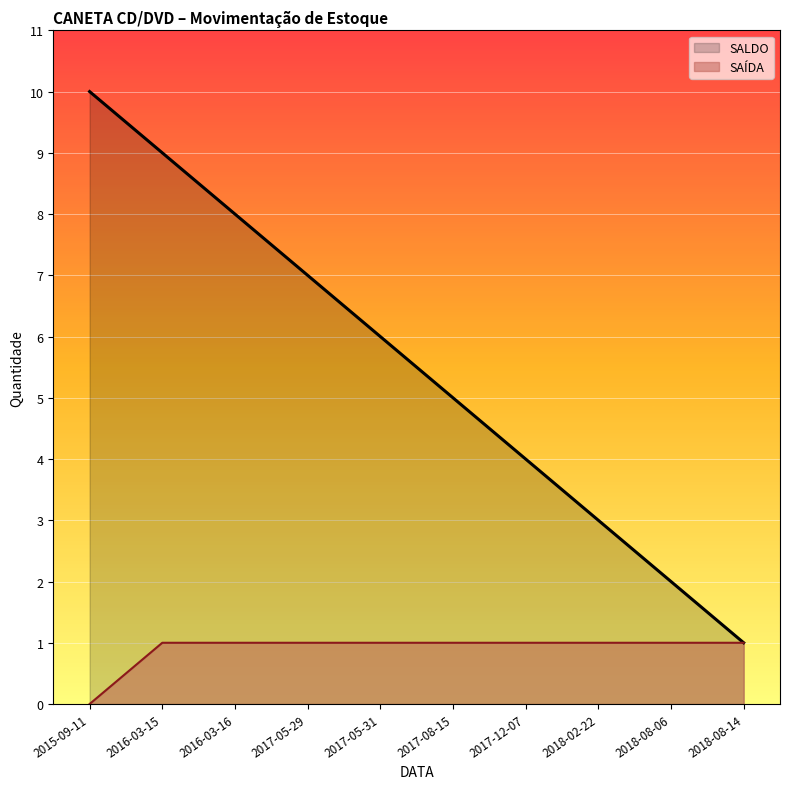

Is the value of SALDO at 2018-08-06 greater than the value of SAÍDA at 2017-08-15?

Yes